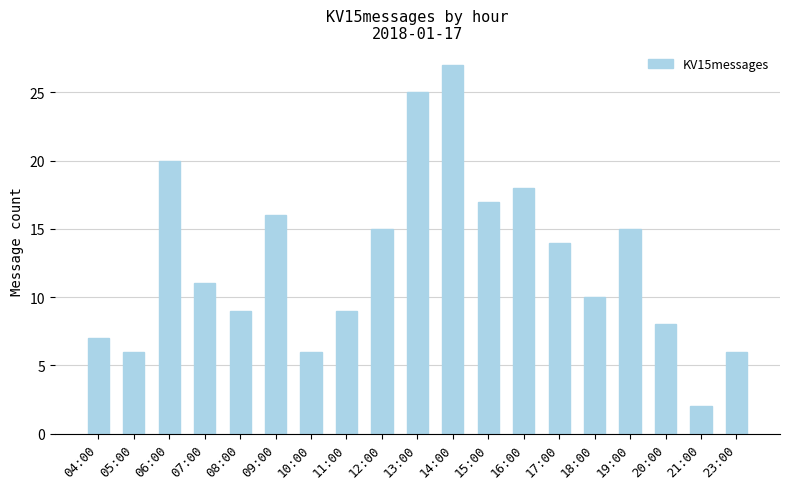

Which has a higher value, 07:00 or 17:00?

17:00